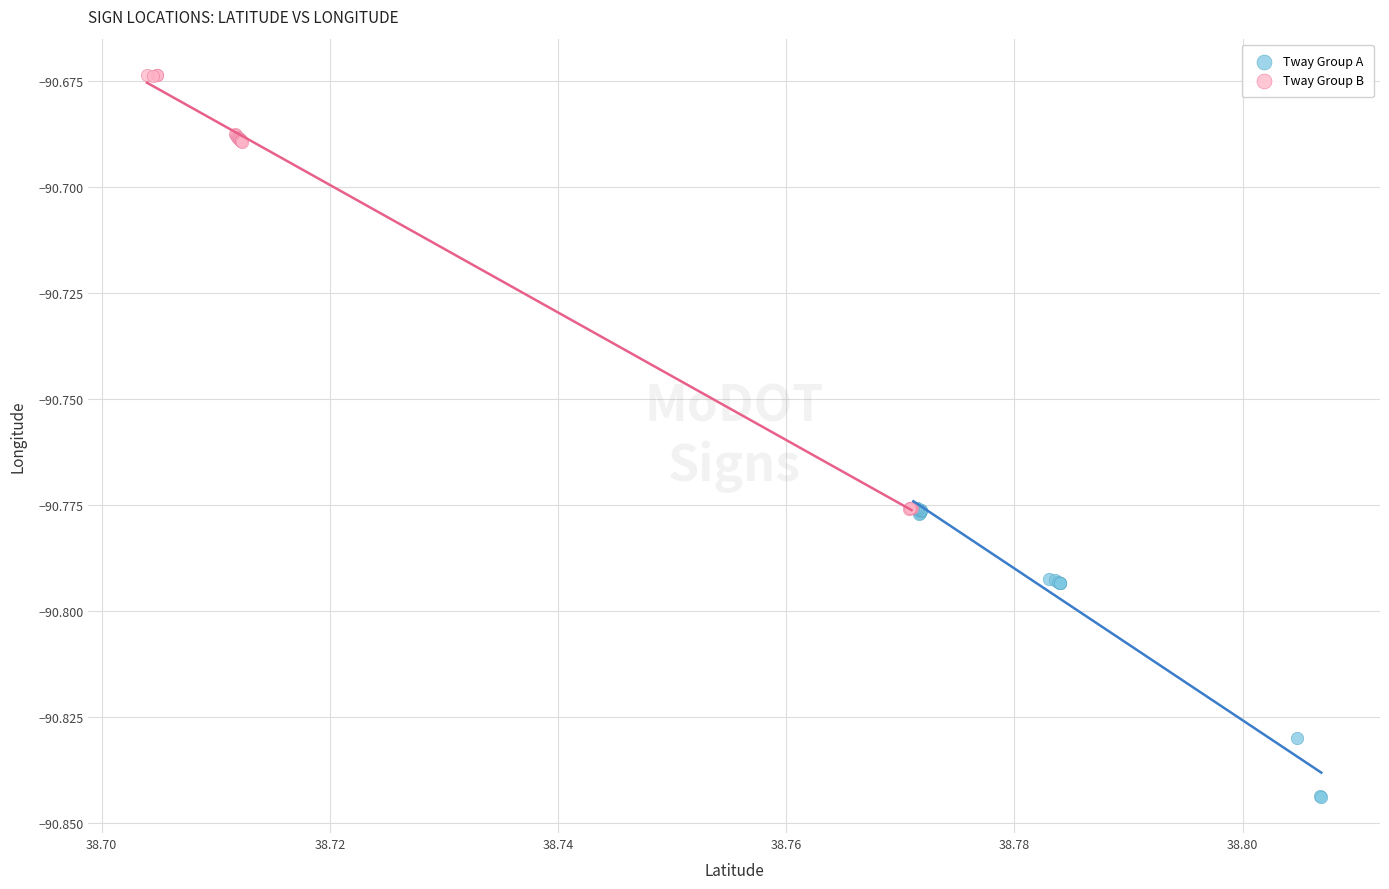

Which series reaches the minimum Y coordinate?

Tway Group A